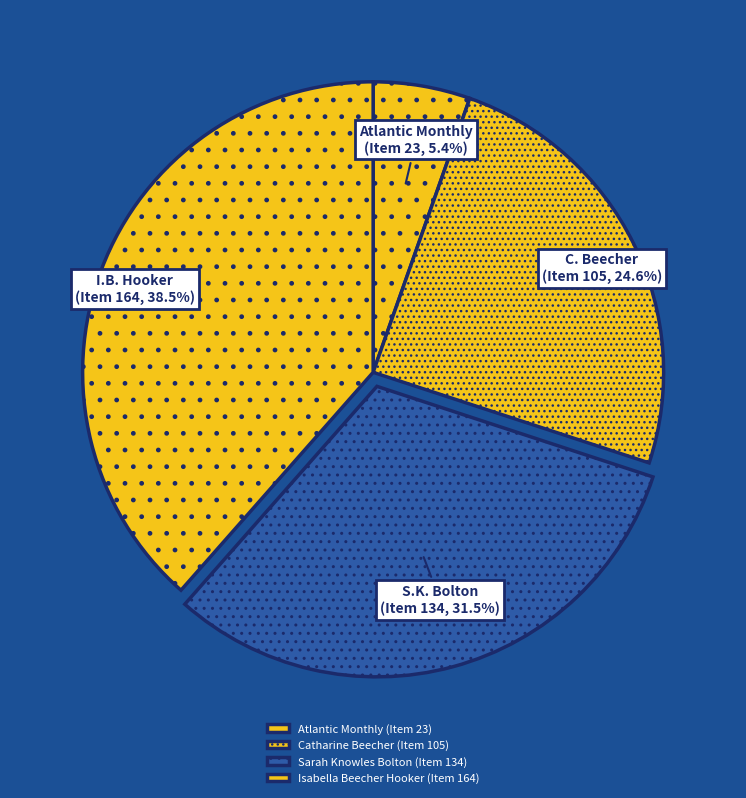

Which category has the smallest portion of the pie?

Atlantic Monthly (Item 23)